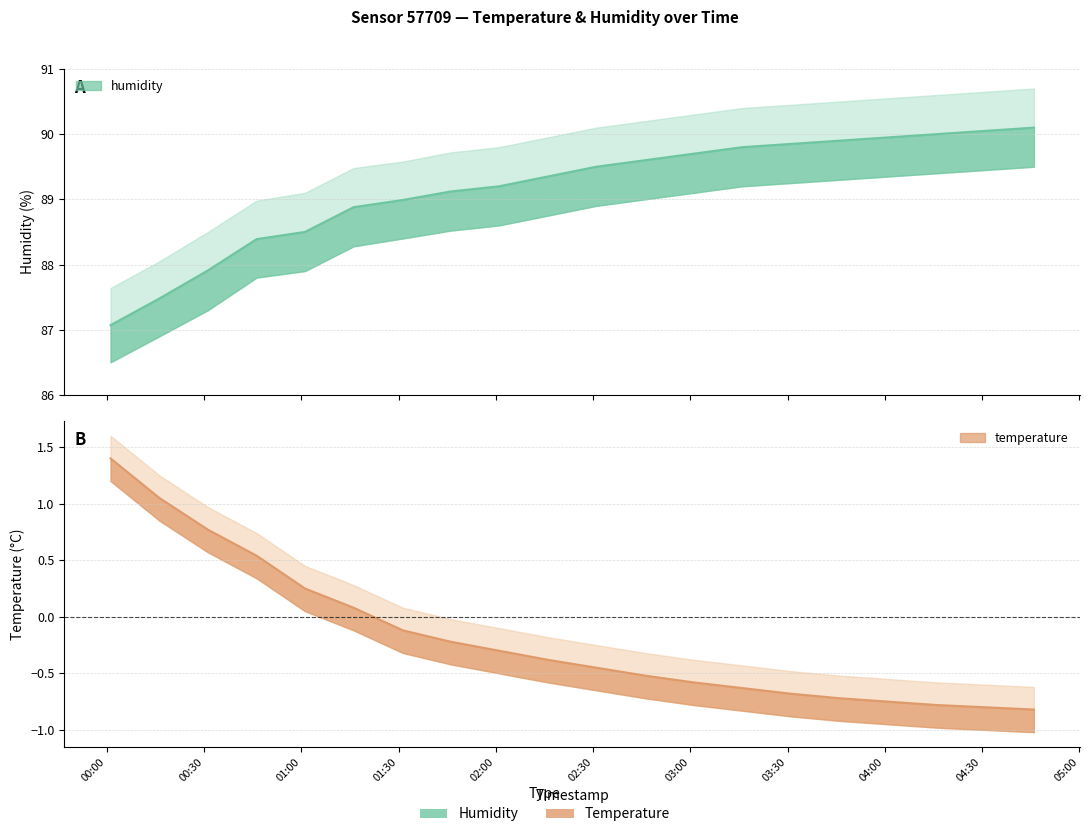

What is the difference between the humidity values at 2023-02-15T01:31:20 and 2023-02-15T01:16:08?

0.1